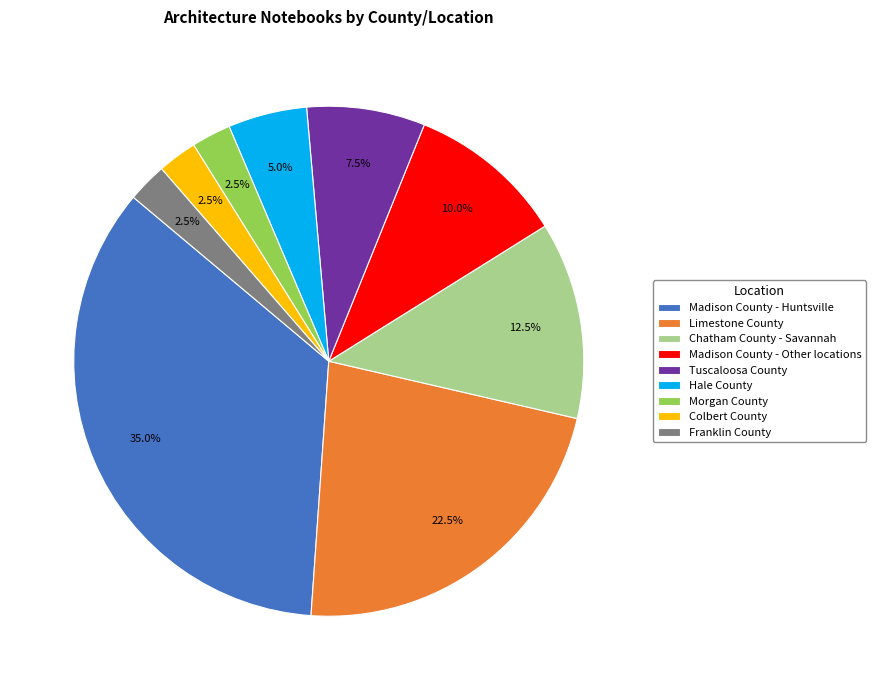

To the nearest percent, what is the average slice percentage?

11%